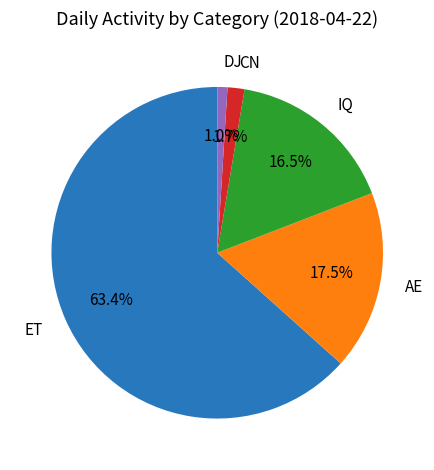

Does ET account for over 50% of the chart?

Yes